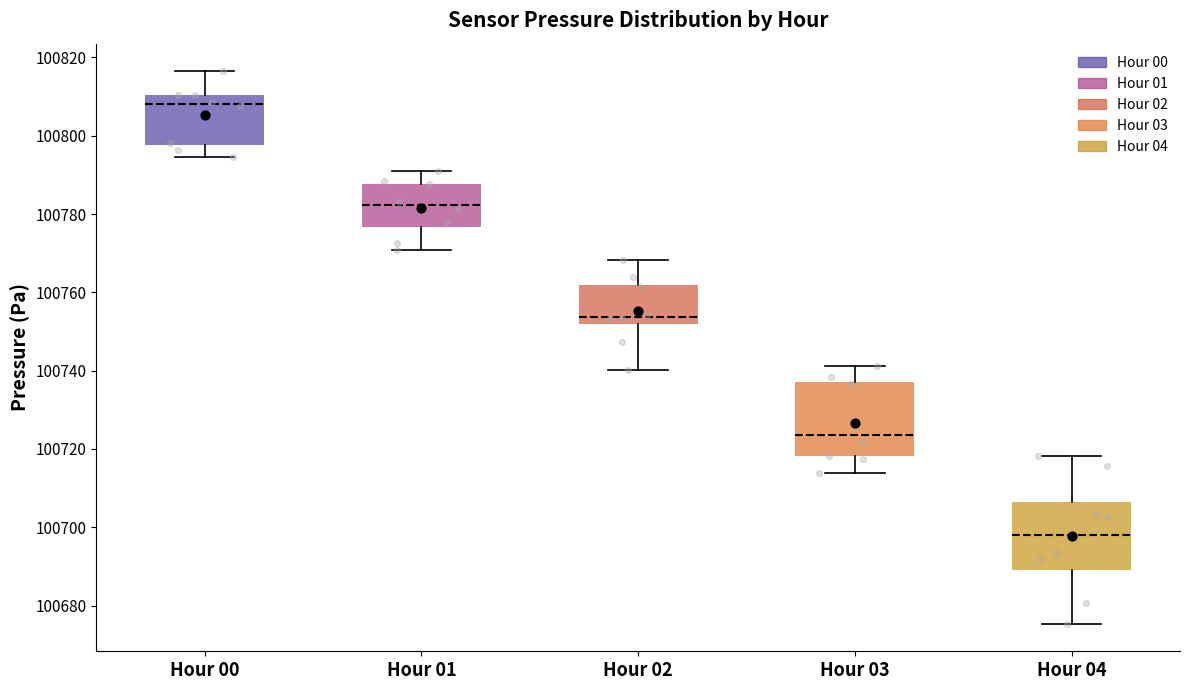

Which box's median line is the highest?

Hour 00